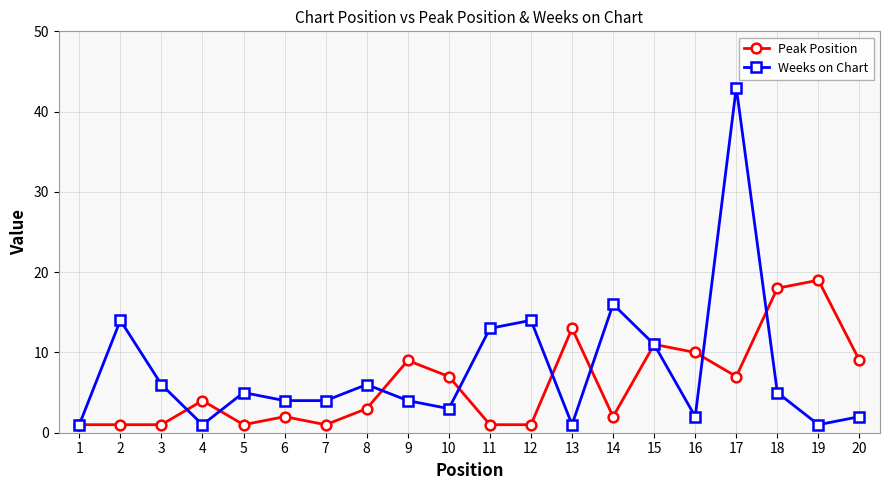

What are all the series names shown in the legend?

Peak Position, Weeks on Chart